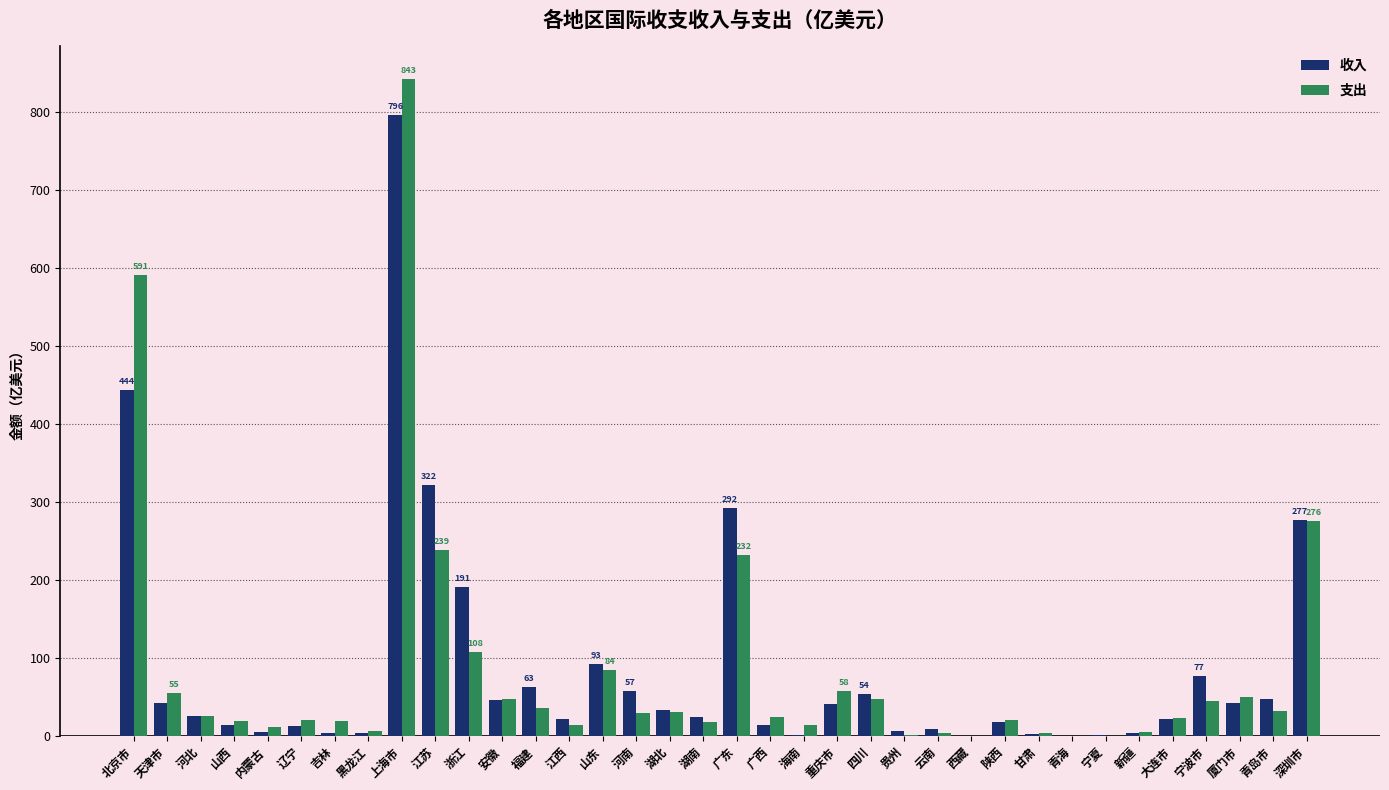

At which category is the sum across all series the highest?

上海市